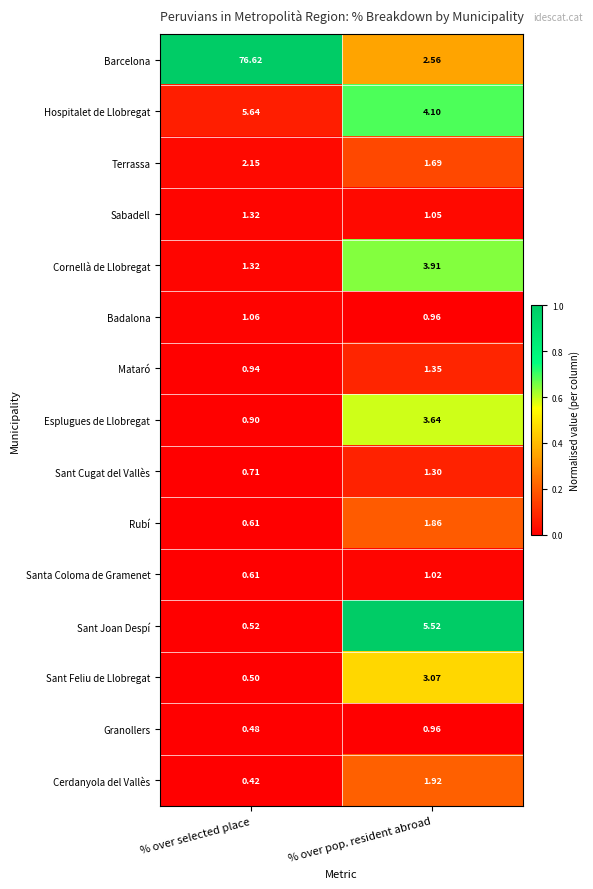

At which label is Granollers closest to 0?

% over selected place